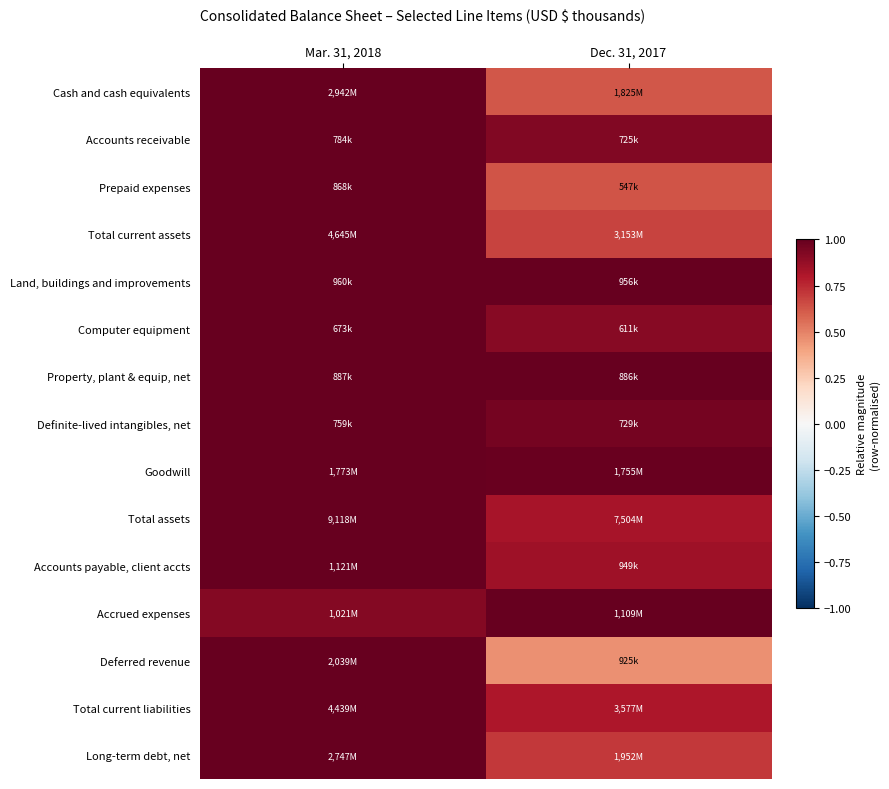

Reading left to right, list all the values displayed in this chart.

Cash and cash equivalents: Mar. 31, 2018=1.0	Dec. 31, 2017=0.6
Accounts receivable: Mar. 31, 2018=1.0	Dec. 31, 2017=0.9
Prepaid expenses: Mar. 31, 2018=1.0	Dec. 31, 2017=0.6
Total current assets: Mar. 31, 2018=1.0	Dec. 31, 2017=0.7
Land, buildings and improvements: Mar. 31, 2018=1.0	Dec. 31, 2017=1.0
Computer equipment: Mar. 31, 2018=1.0	Dec. 31, 2017=0.9
Property, plant & equip, net: Mar. 31, 2018=1.0	Dec. 31, 2017=1.0
Definite-lived intangibles, net: Mar. 31, 2018=1.0	Dec. 31, 2017=1.0
Goodwill: Mar. 31, 2018=1.0	Dec. 31, 2017=1.0
Total assets: Mar. 31, 2018=1.0	Dec. 31, 2017=0.8
Accounts payable, client accts: Mar. 31, 2018=1.0	Dec. 31, 2017=0.8
Accrued expenses: Mar. 31, 2018=0.9	Dec. 31, 2017=1.0
Deferred revenue: Mar. 31, 2018=1.0	Dec. 31, 2017=0.5
Total current liabilities: Mar. 31, 2018=1.0	Dec. 31, 2017=0.8
Long-term debt, net: Mar. 31, 2018=1.0	Dec. 31, 2017=0.7